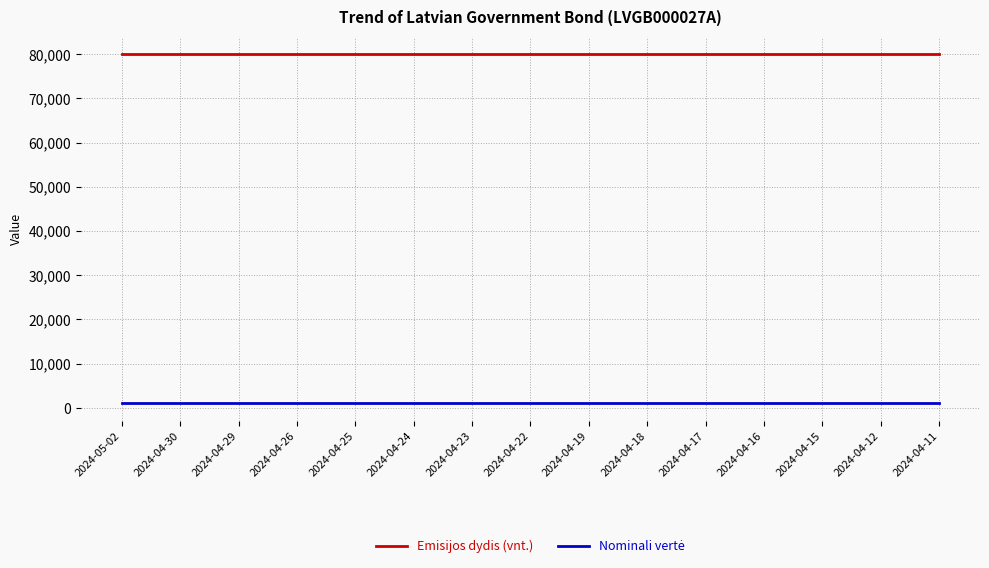

Which series has the largest total across all categories?

Emisijos dydis (vnt.)